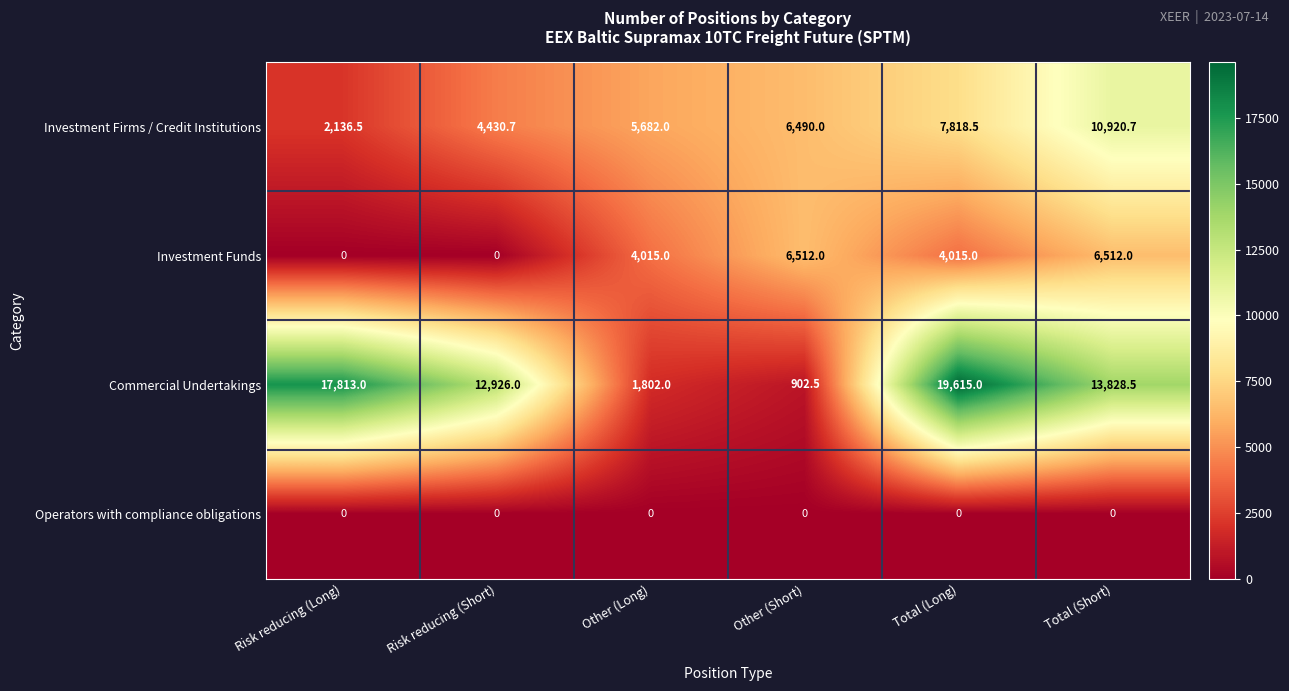

Reading left to right, transcribe all the data shown in this chart.

Investment Firms / Credit Institutions: Risk reducing (Long)=2136.5	Risk reducing (Short)=4430.7	Other (Long)=5682.0	Other (Short)=6490.0	Total (Long)=7818.5	Total (Short)=10920.7
Investment Funds: Risk reducing (Long)=0.0	Risk reducing (Short)=0.0	Other (Long)=4015.0	Other (Short)=6512.0	Total (Long)=4015.0	Total (Short)=6512.0
Commercial Undertakings: Risk reducing (Long)=17813.0	Risk reducing (Short)=12926.0	Other (Long)=1802.0	Other (Short)=902.5	Total (Long)=19615.0	Total (Short)=13828.5
Operators with compliance obligations: Risk reducing (Long)=0.0	Risk reducing (Short)=0.0	Other (Long)=0.0	Other (Short)=0.0	Total (Long)=0.0	Total (Short)=0.0